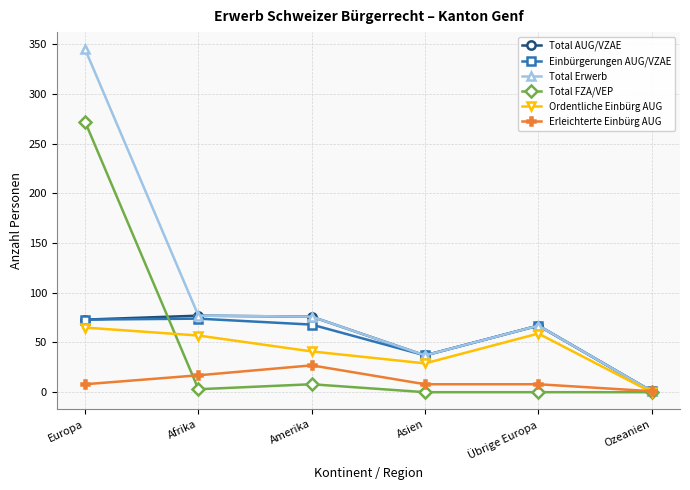

Count the number of data series in this chart.

6